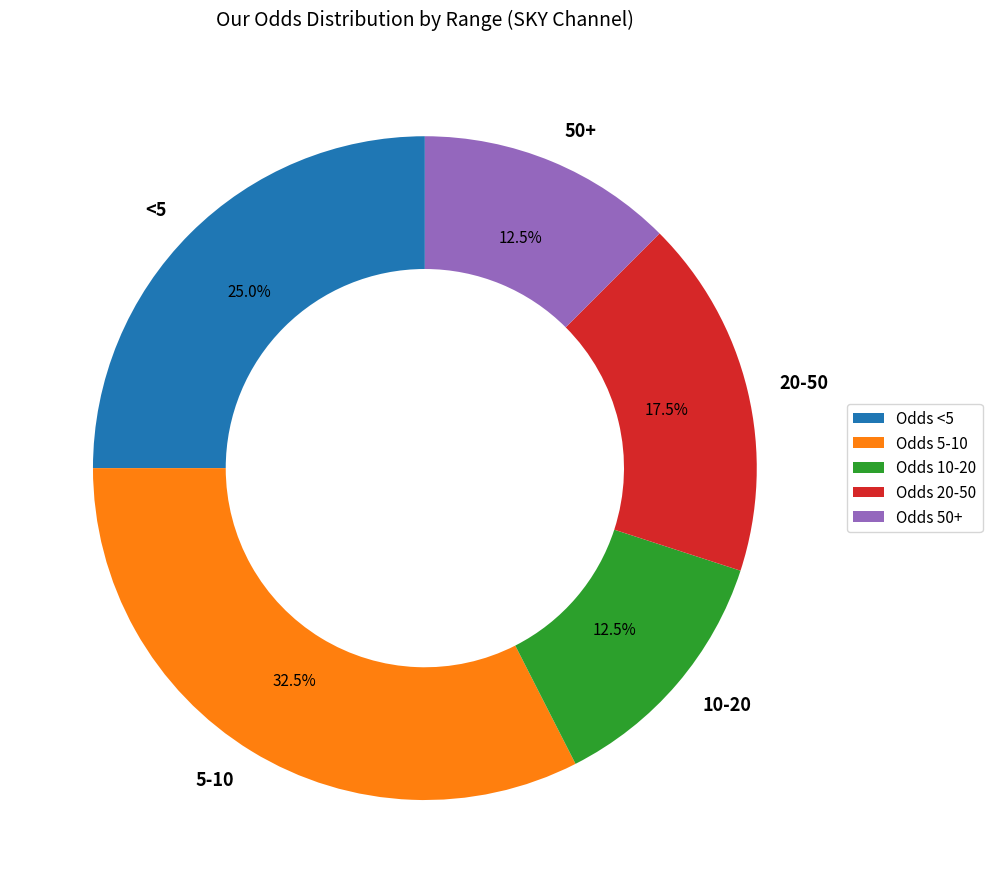

Is there any slice that represents more than half of the pie?

No